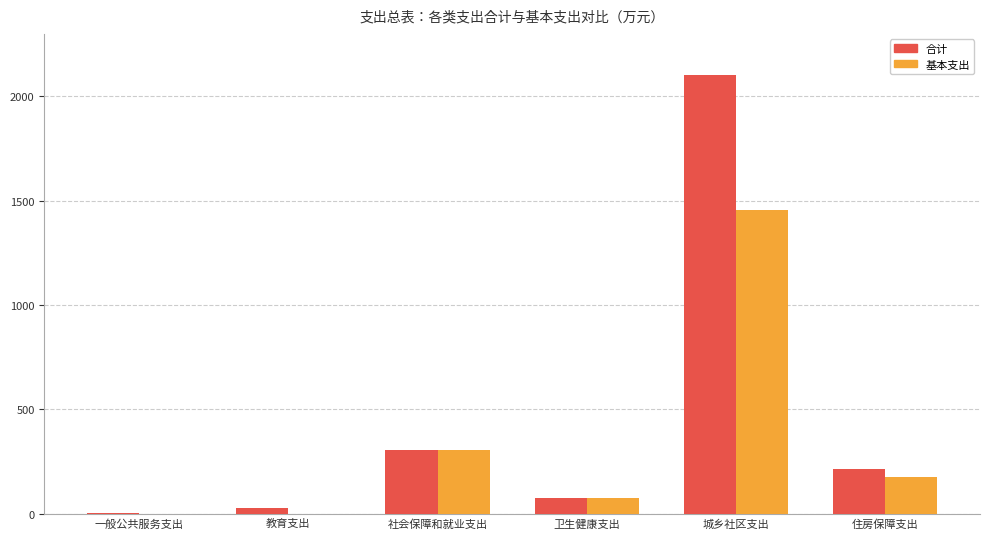

Read the 合计 value at 一般公共服务支出.

0.6